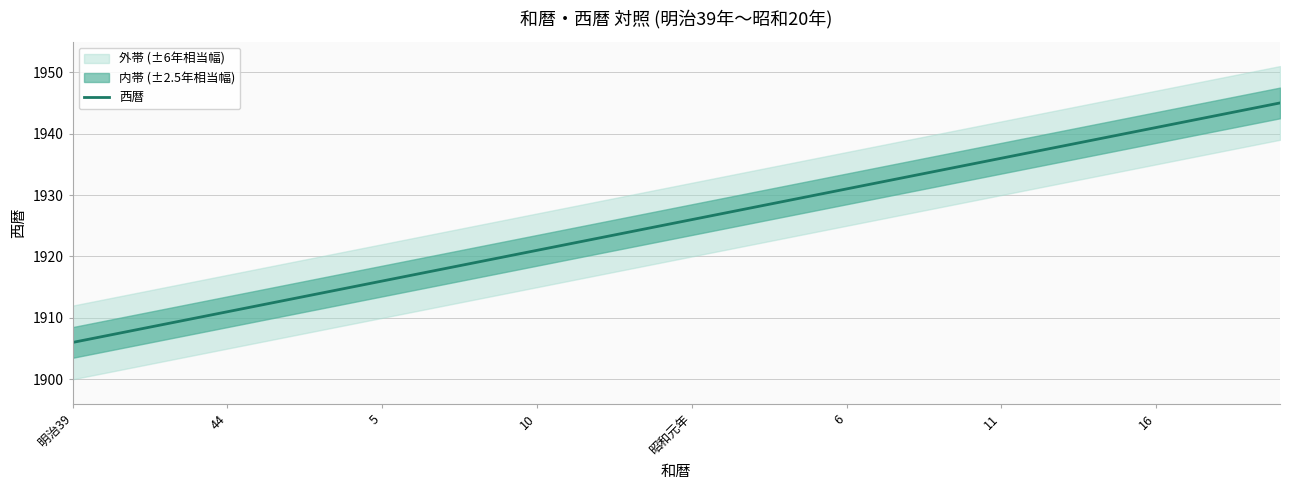

Is it true that the value at 24 is 1105?

False